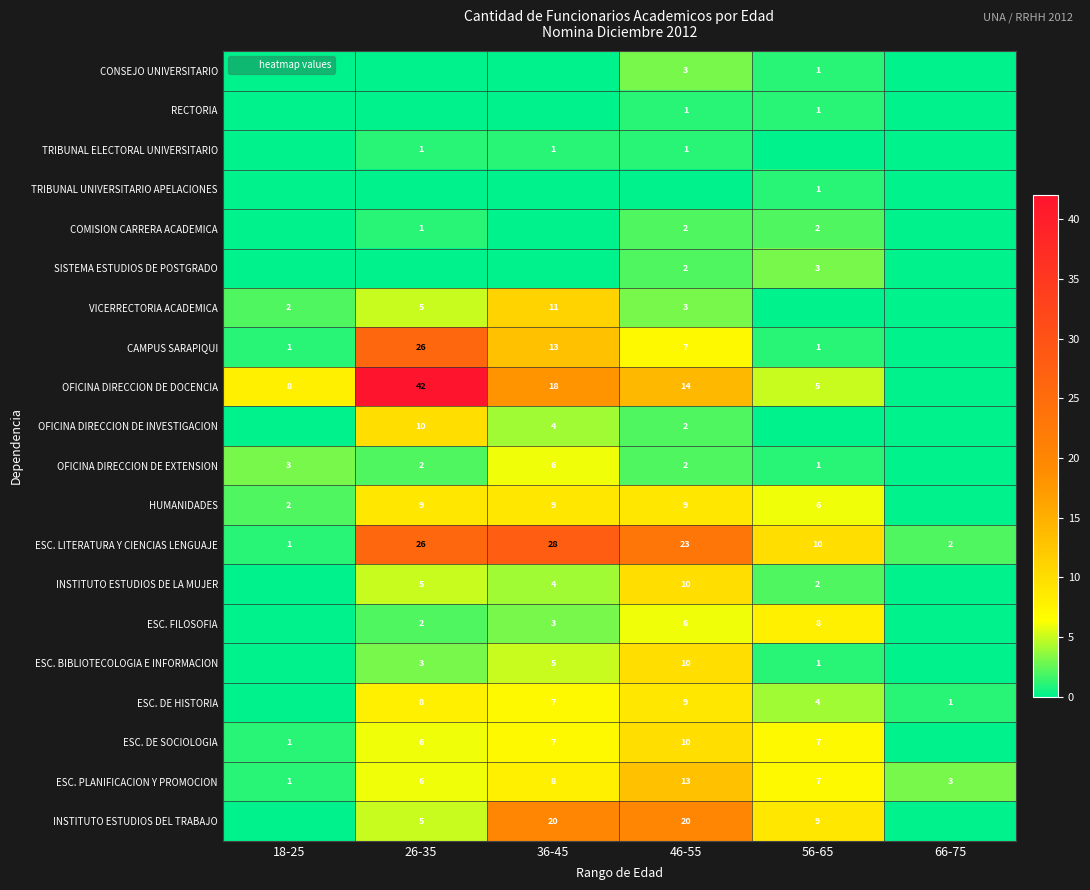

The SISTEMA ESTUDIOS DE POSTGRADO series shows 0 at 26-35. True or false?

True